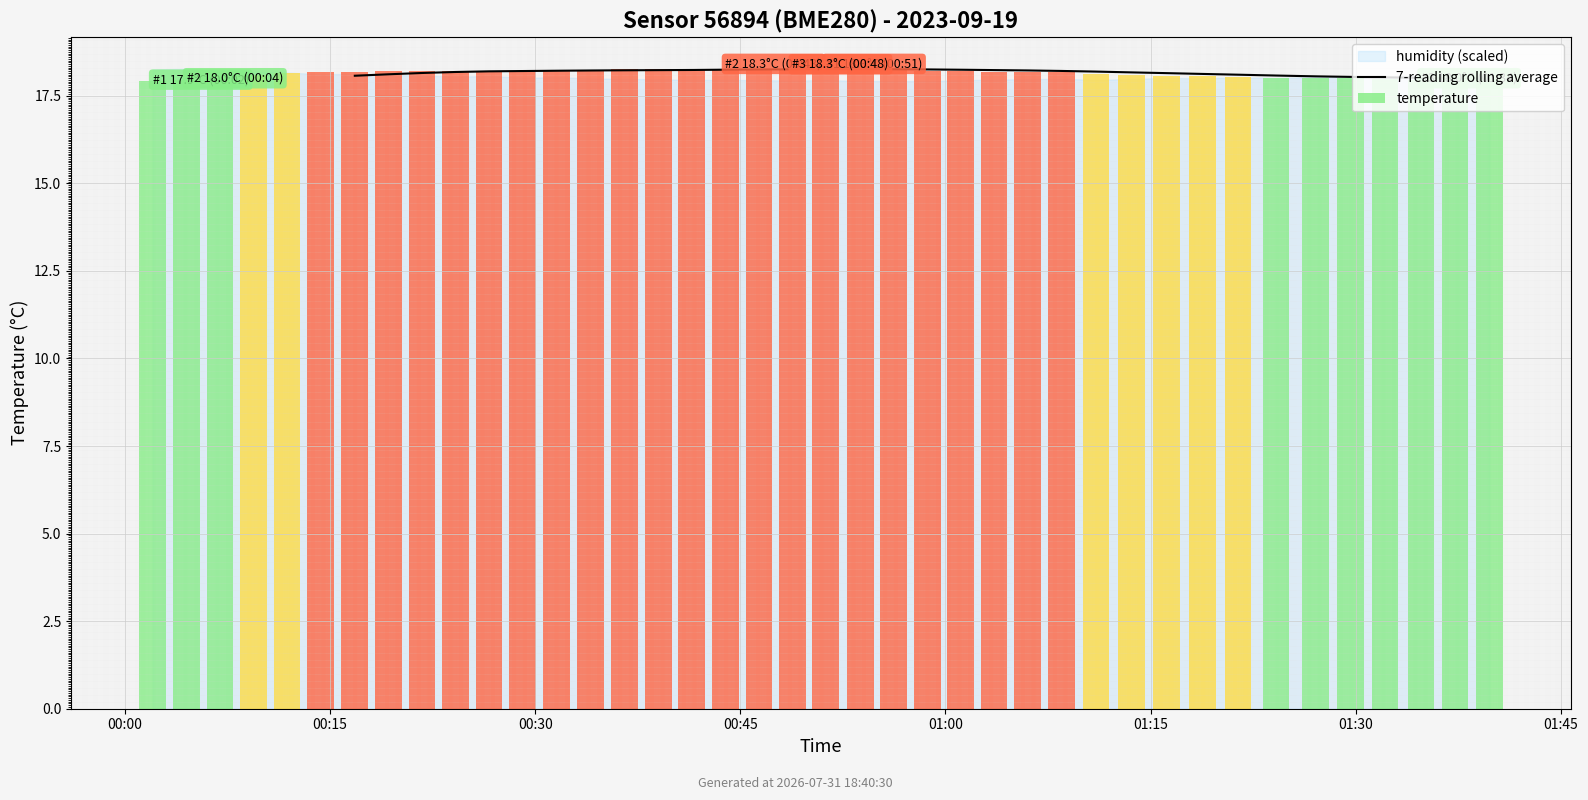

What is the value of the 2nd bar from the left?

18.1